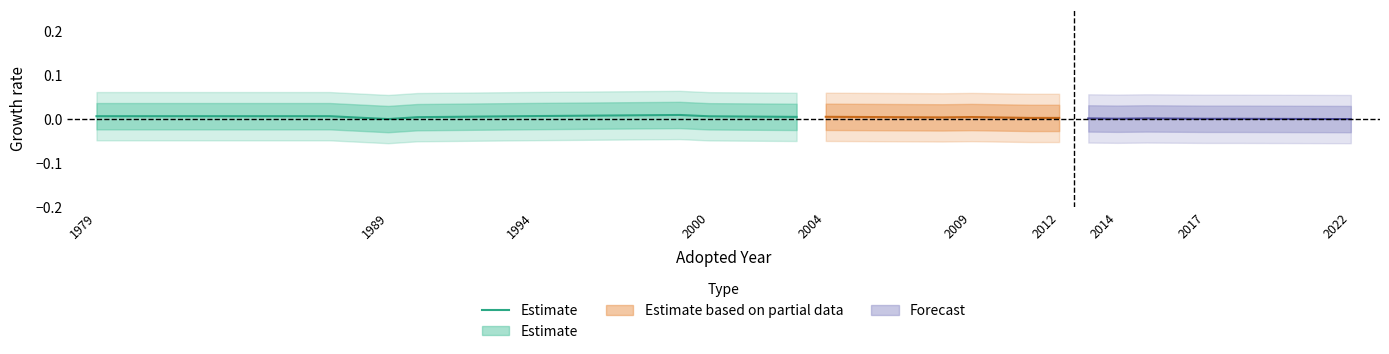

Which label corresponds to the largest value in the chart?

2009